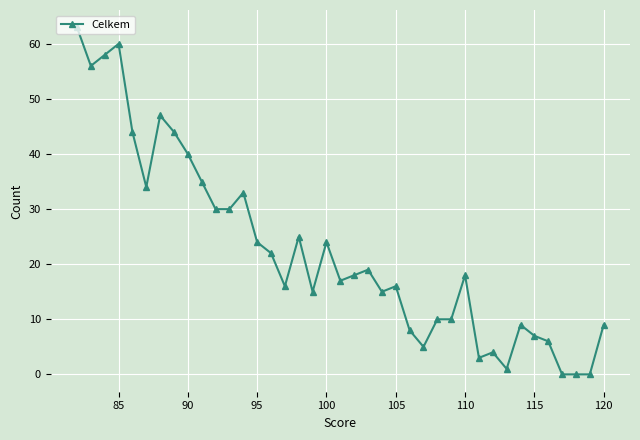

The value at 85 is 35. True or false?

False